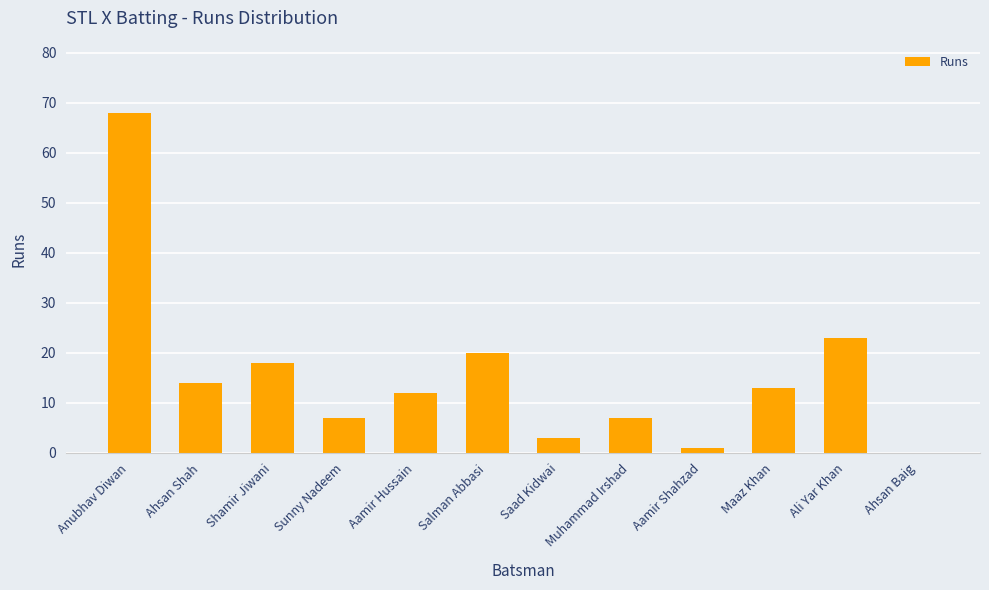

True or false: the data shows 7 at Sunny Nadeem.

True